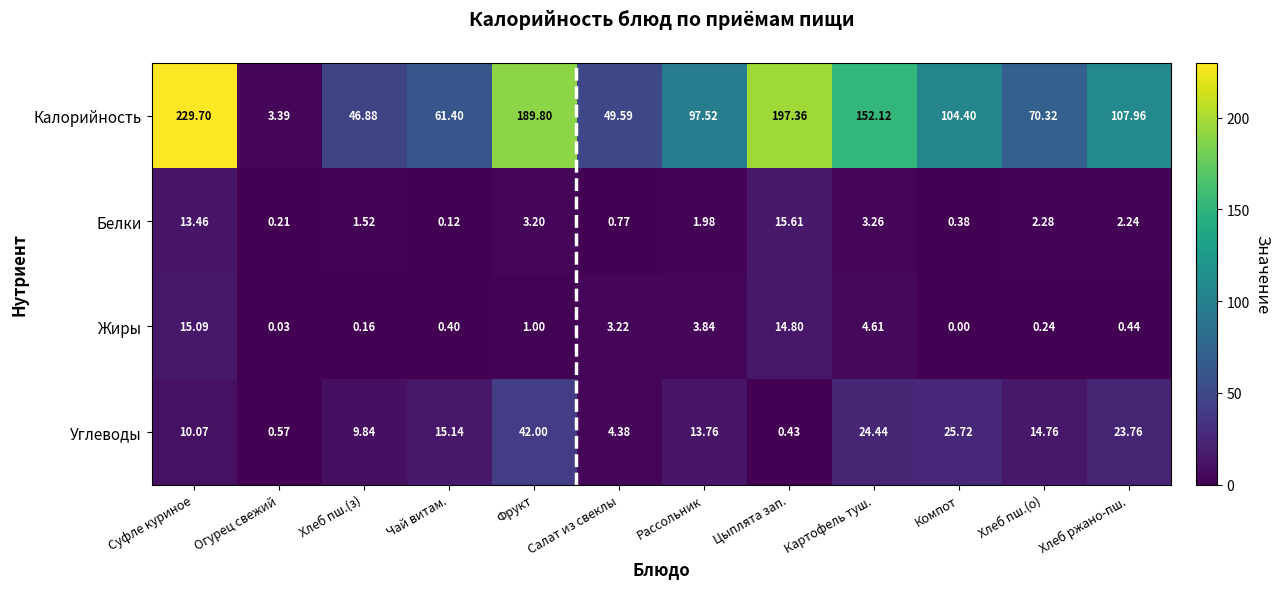

Count the number of categories in the chart.

12